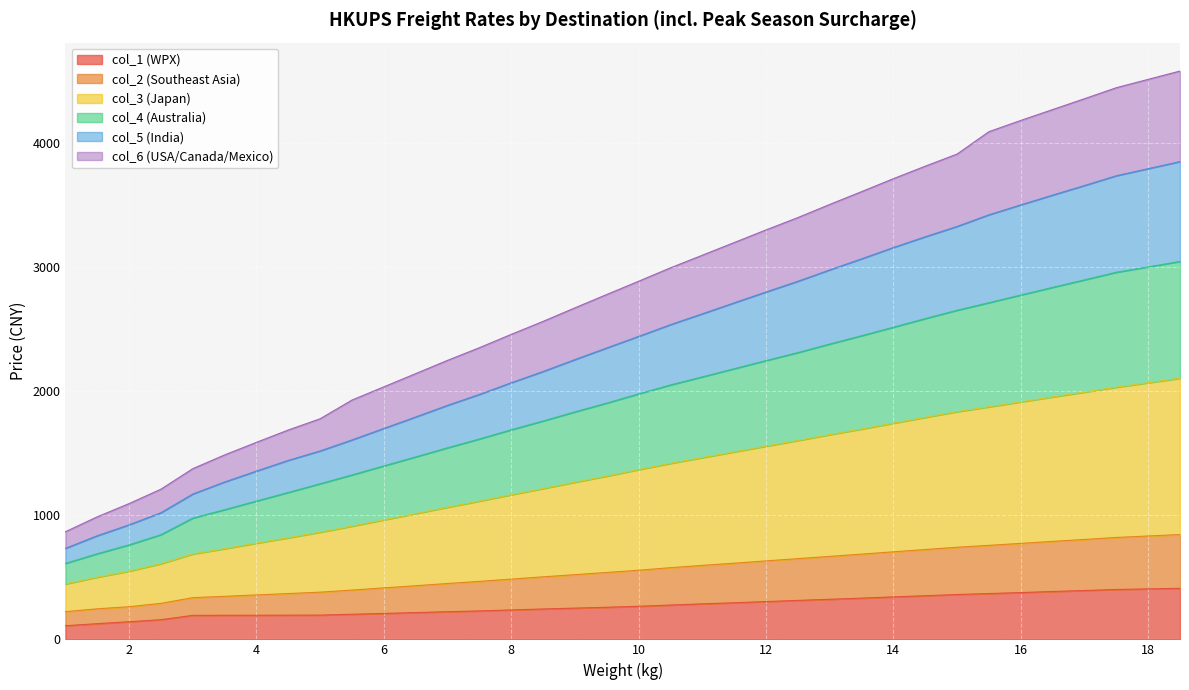

Between 7 and 8, which is larger?

8